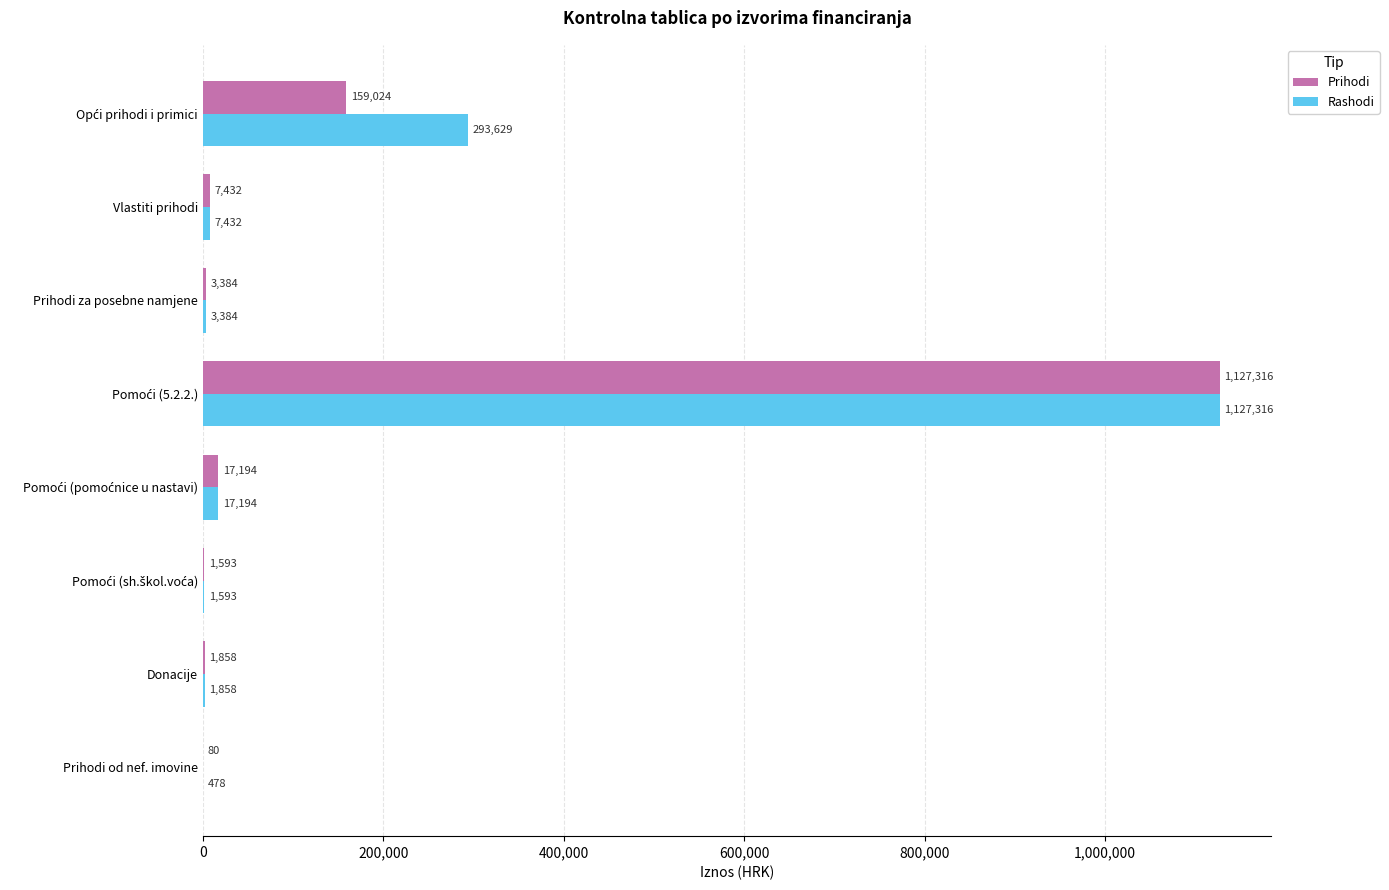

Count the number of data series in this chart.

2